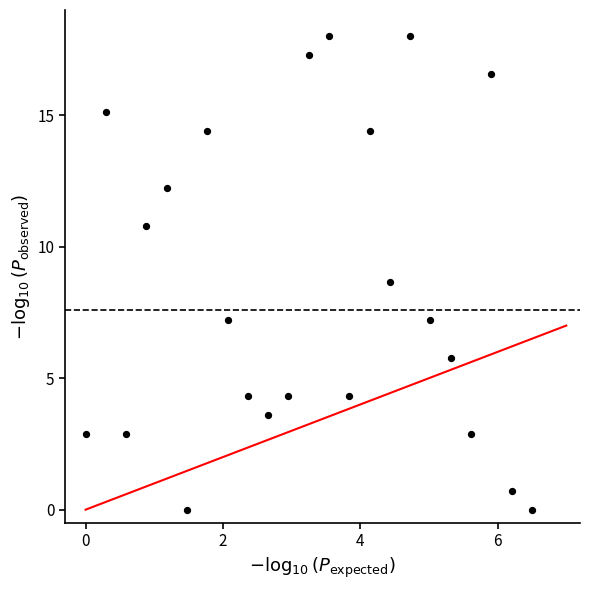

What Y value in the scatter plot is closest to 9?

8.6